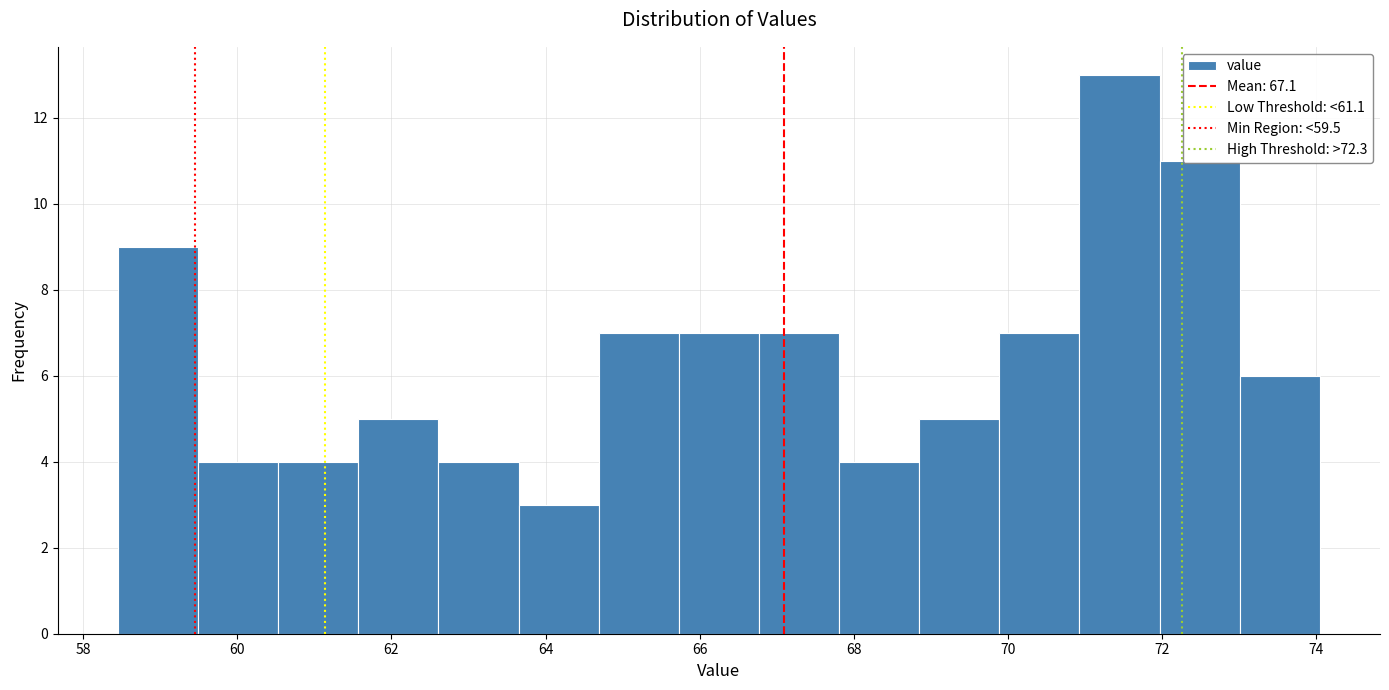

How tall is the bar that spans 68.8 to 69.8 on the x-axis? Neither the bar edges nor the heights are printed on the chart, so give them approximately, as read against the axes.

5